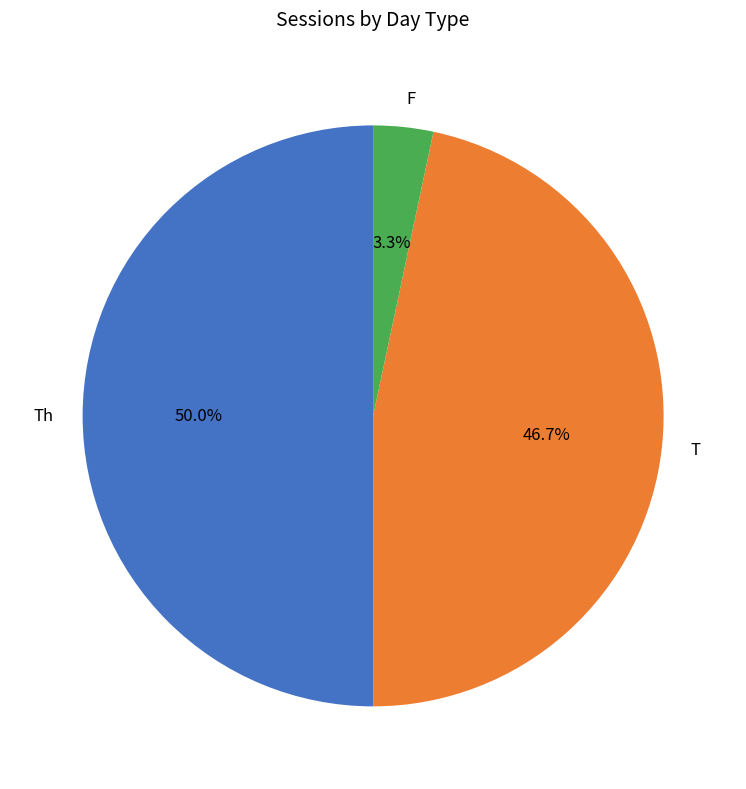

Between Th and T, which is larger?

Th